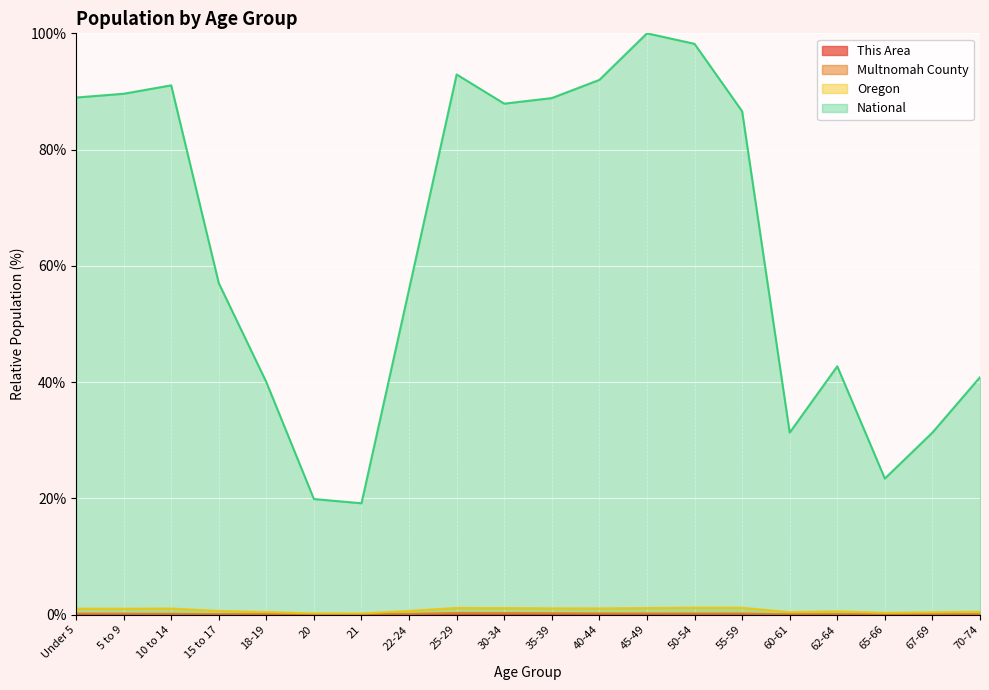

What is the label of the 13th point from the right?

22-24